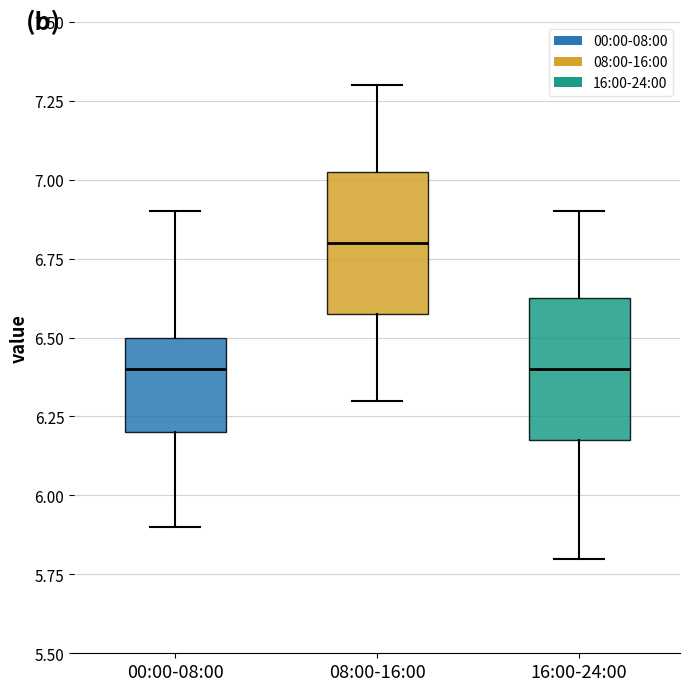

Reading left to right, transcribe this box plot: for each box, give where its median line is, the range the box spans, and where its two whiskers end, as read against the y-axis. The values are not printed on the chart, so give them approximately, as read against the axis.

00:00-08:00: median 6.40, box 6.20 to 6.50, whiskers 5.90 to 6.90
08:00-16:00: median 6.80, box 6.60 to 7.05, whiskers 6.30 to 7.30
16:00-24:00: median 6.40, box 6.20 to 6.65, whiskers 5.80 to 6.90